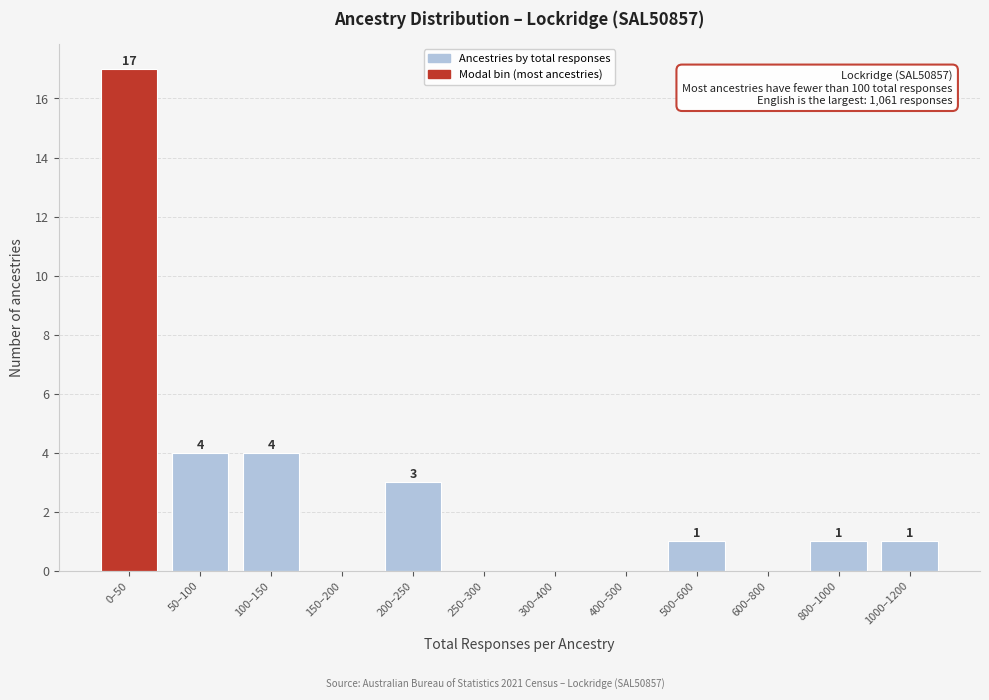

Reading left to right, what are all the values shown in this chart?

0–50=17	50–100=4	100–150=4	150–200=0	200–250=3	250–300=0	300–400=0	400–500=0	500–600=1	600–800=0	800–1000=1	1000–1200=1